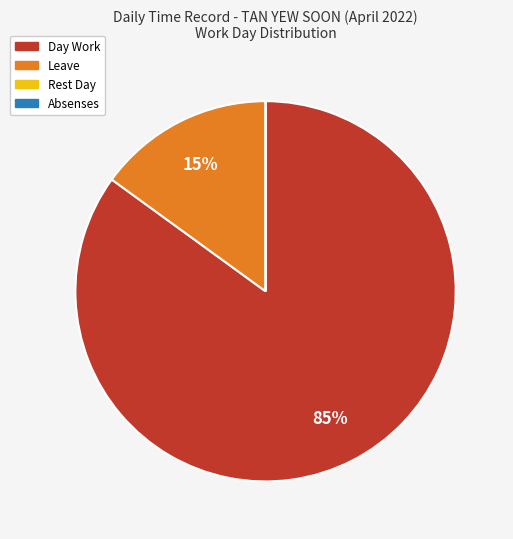

Which category has the biggest portion of the pie?

Day Work